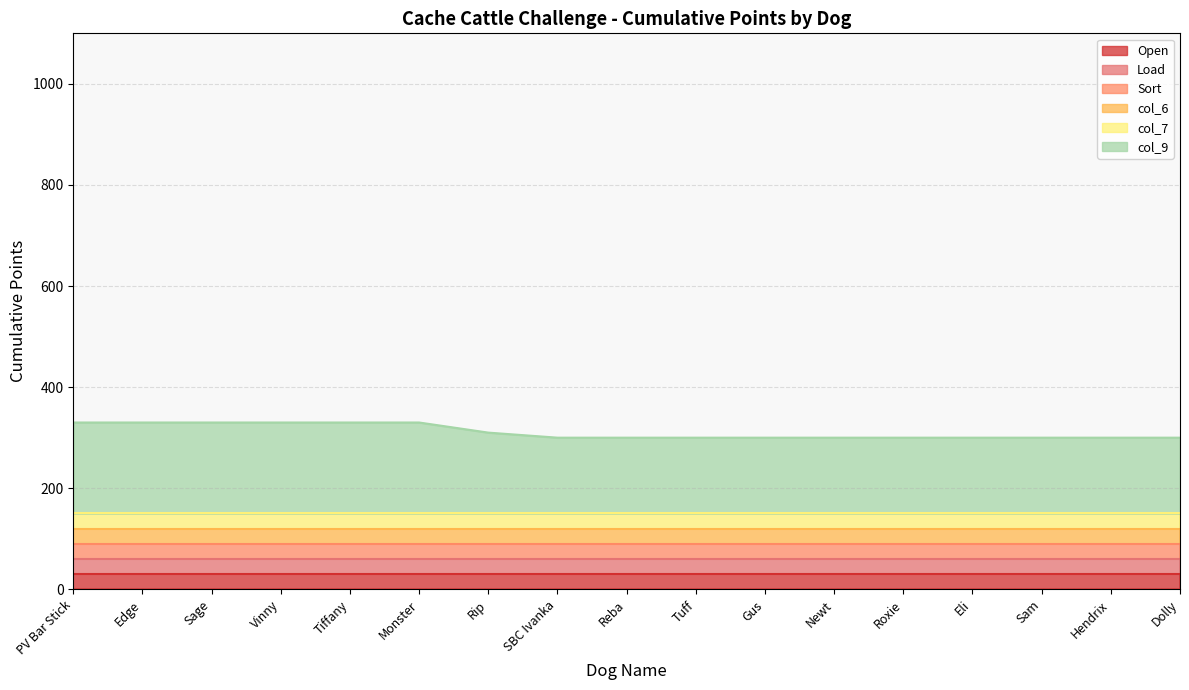

What is the average value of the Open series?

30